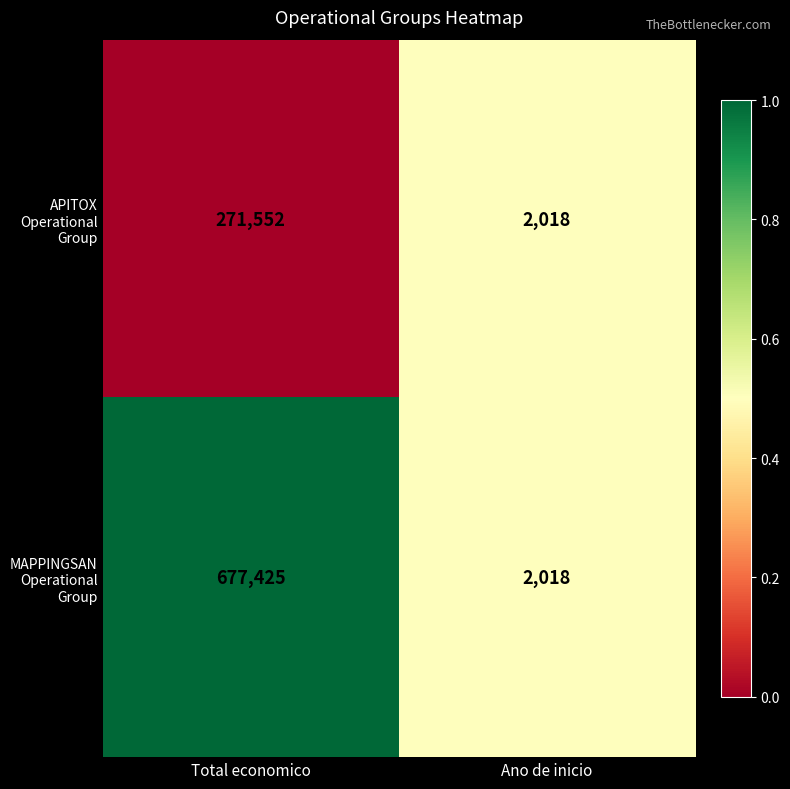

Which series has the largest total across all categories?

MAPPINGSAN Operational Group